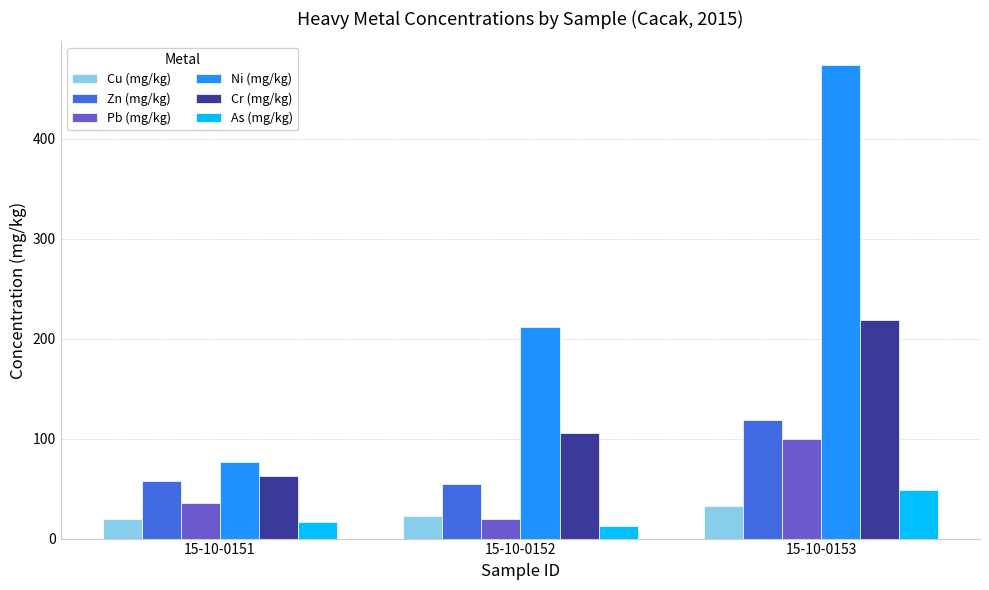

Is the value of Ni (mg/kg) at 15-10-0152 greater than the value of Pb (mg/kg) at 15-10-0152?

Yes